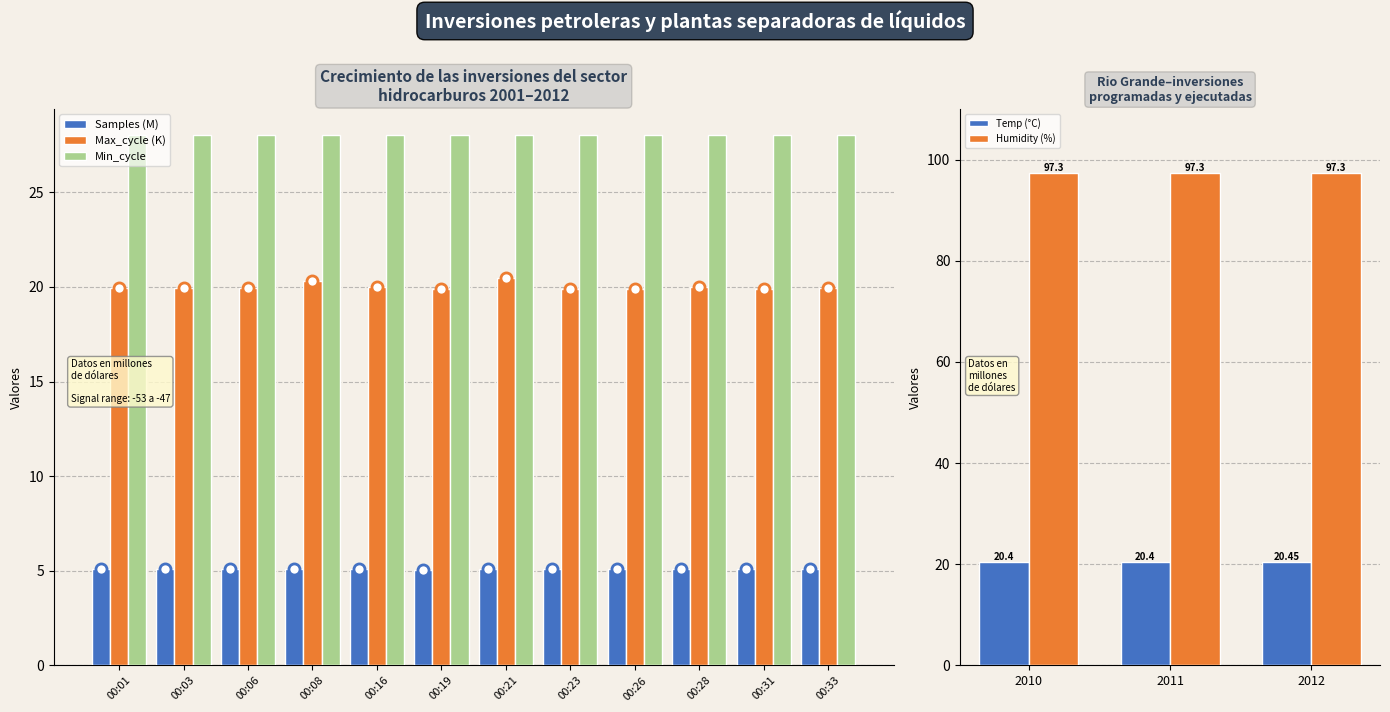

The Max_cycle series shows 20.3 at 00:08. True or false?

True